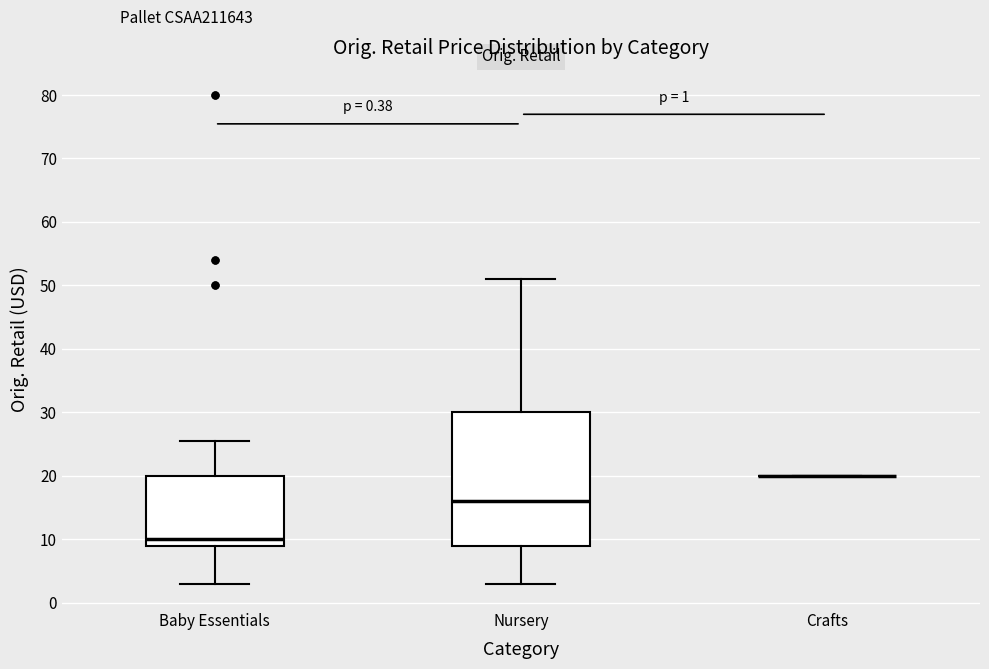

Comparing the boxes themselves (not the whiskers), which one is the tallest?

Nursery